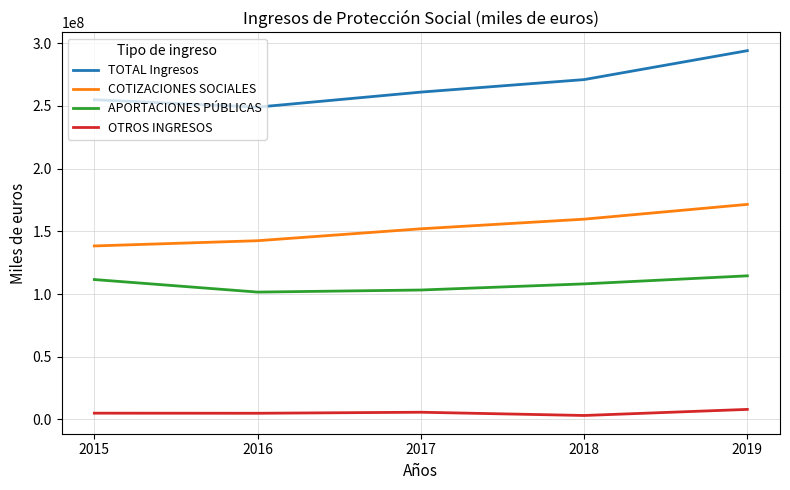

What is the maximum value for APORTACIONES PÚBLICAS?

114533474.2